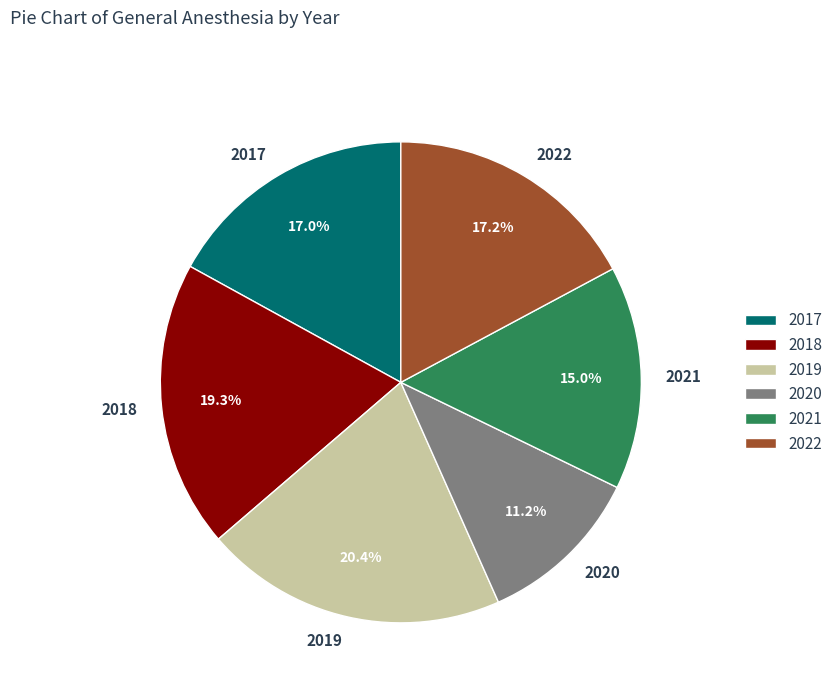

Count the number of slices in the pie.

6